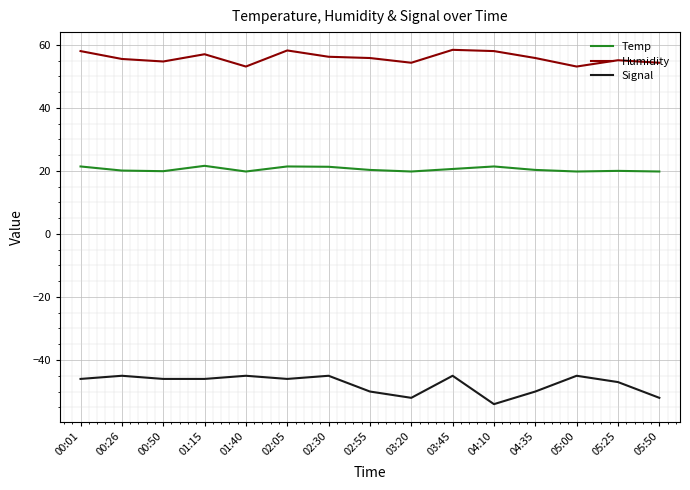

What position from the left is 04:10?

11